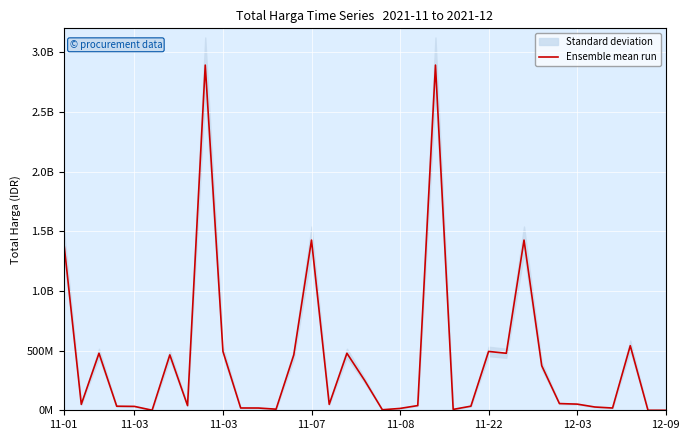

How many lines are shown in the chart?

1